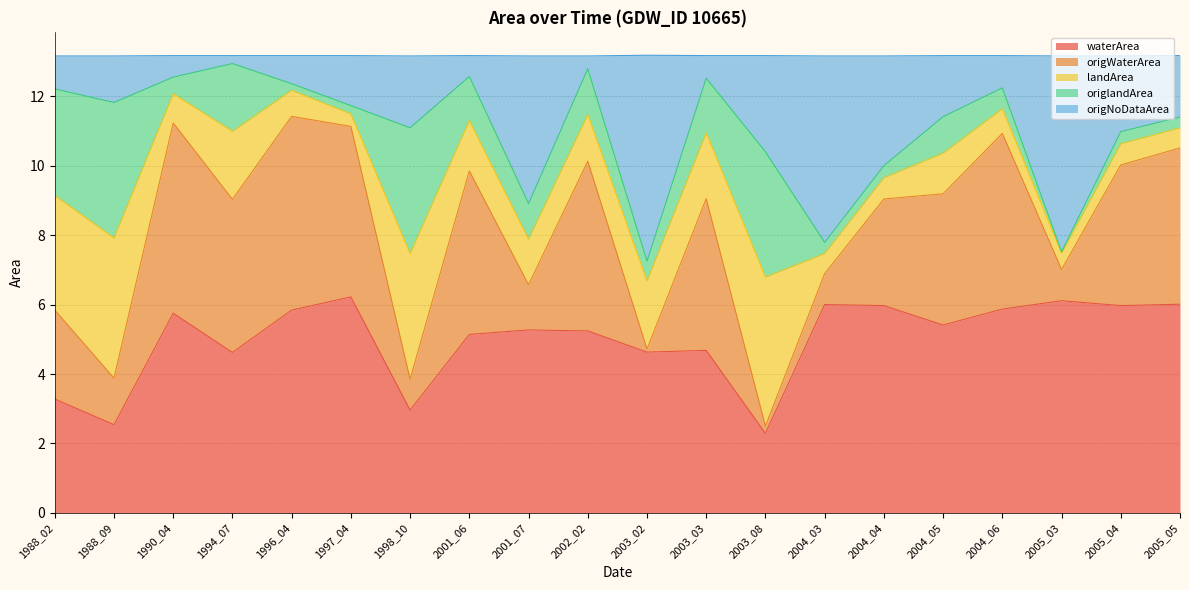

At which category does waterArea reach its first local valley?

1988_09